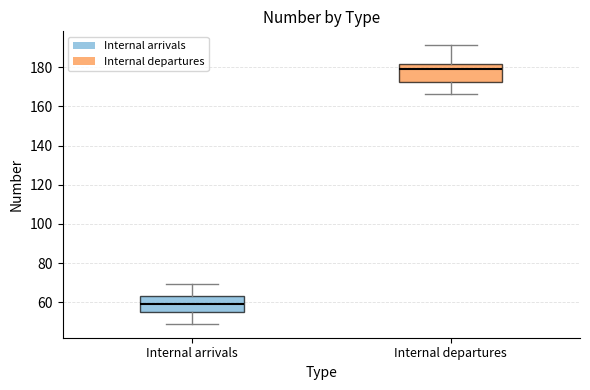

Which box has the lowest median line?

Internal arrivals